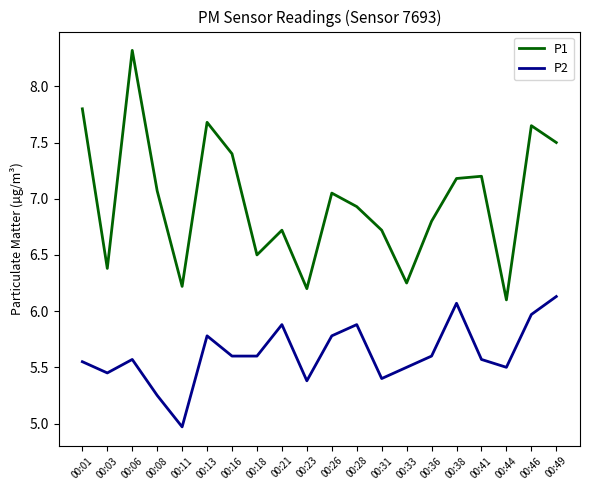

List the series in order of their overall mean, lowest first.

P2, P1